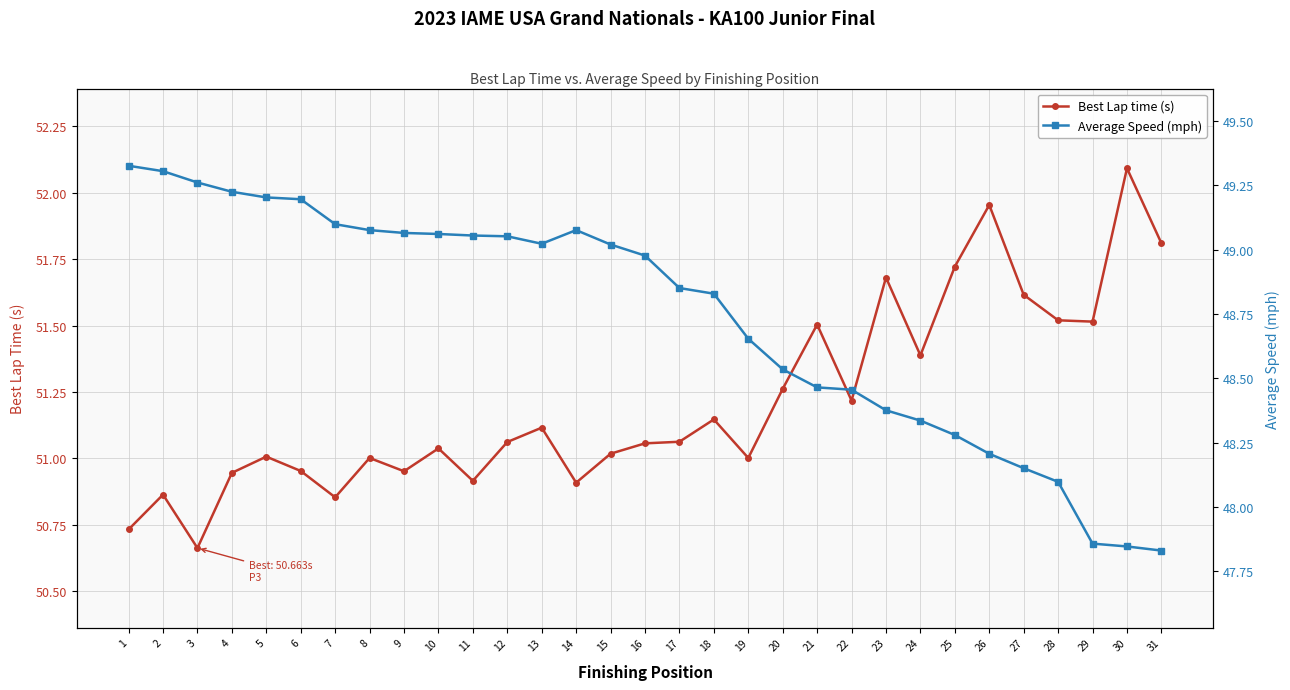

What is the highest value of the Average Speed (mph) series?

49.3